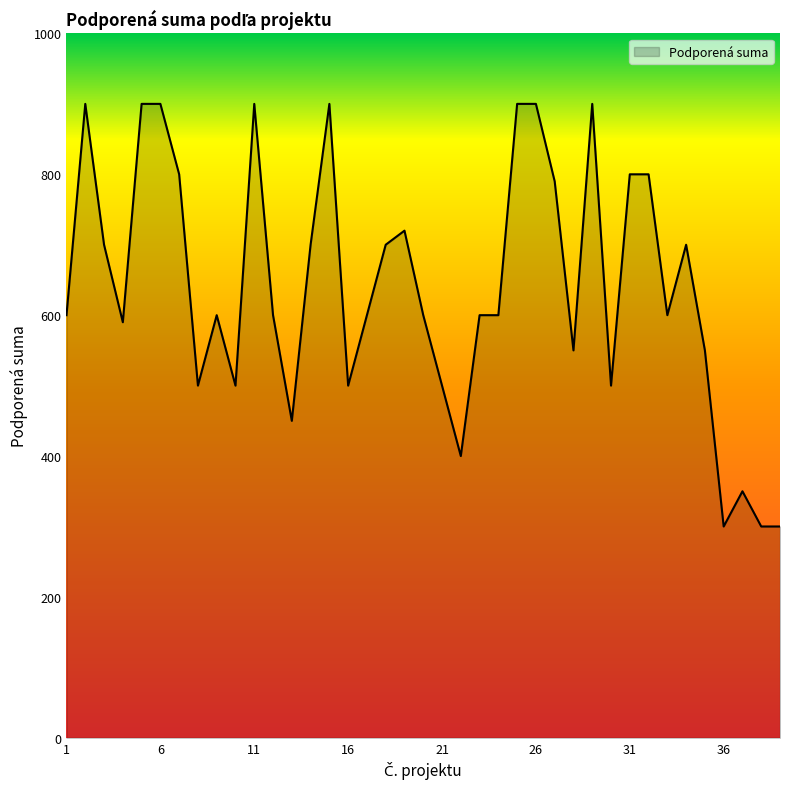

What is the difference between the maximum and minimum values?

600